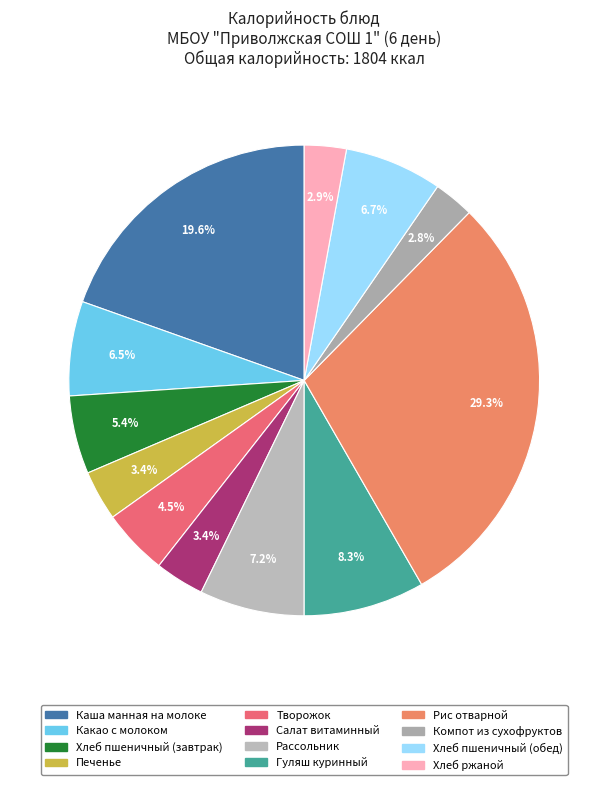

True or false: Хлеб ржаной accounts for 3% of the total.

True